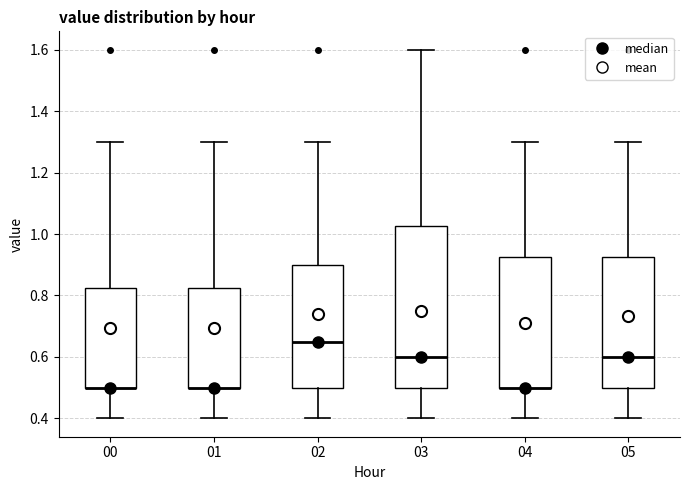

Where does the lower whisker of the box at x = 03 end on the y-axis? The values are not printed on the chart, so give them approximately, as read against the axis.

0.40